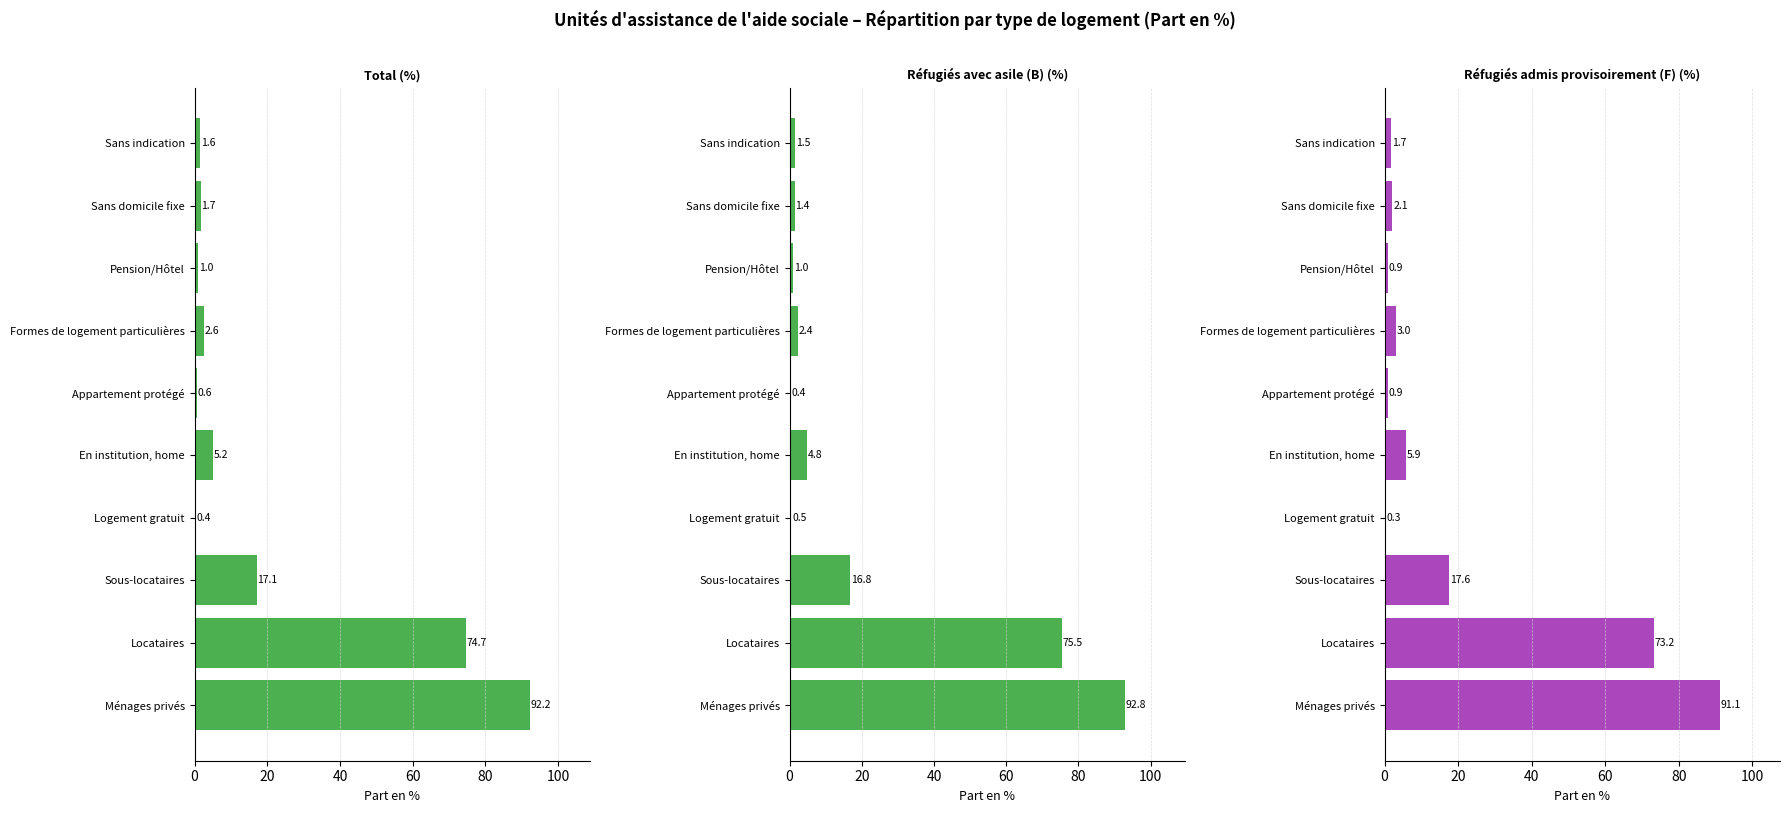

Which series has the widest spread of values?

Réfugiés avec asile (B) (%)